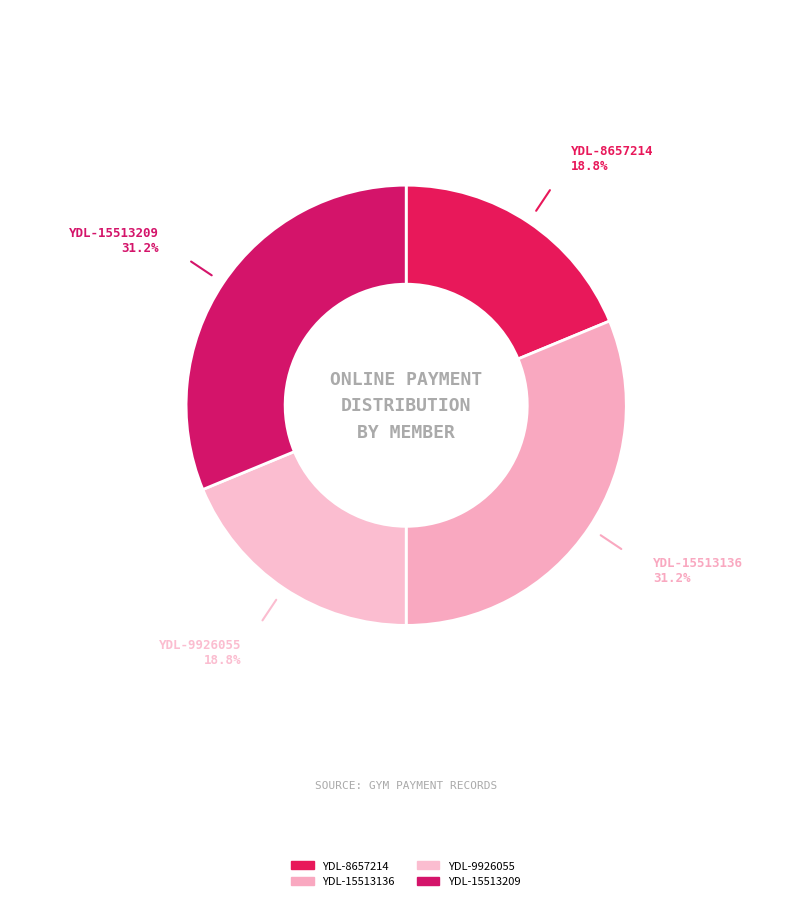

How many slices are in this pie chart?

4